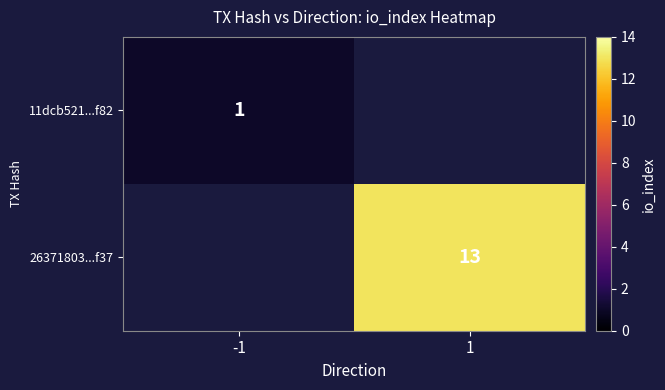

The 11dcb521...f82 series shows 2 at -1. True or false?

False